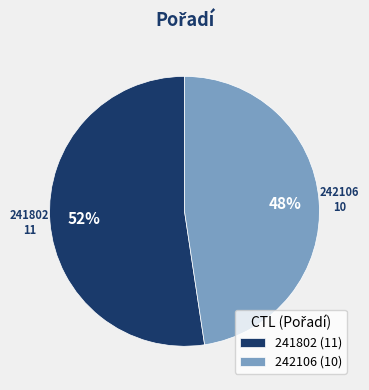

The 241802 slice represents 52% of the pie. True or false?

True